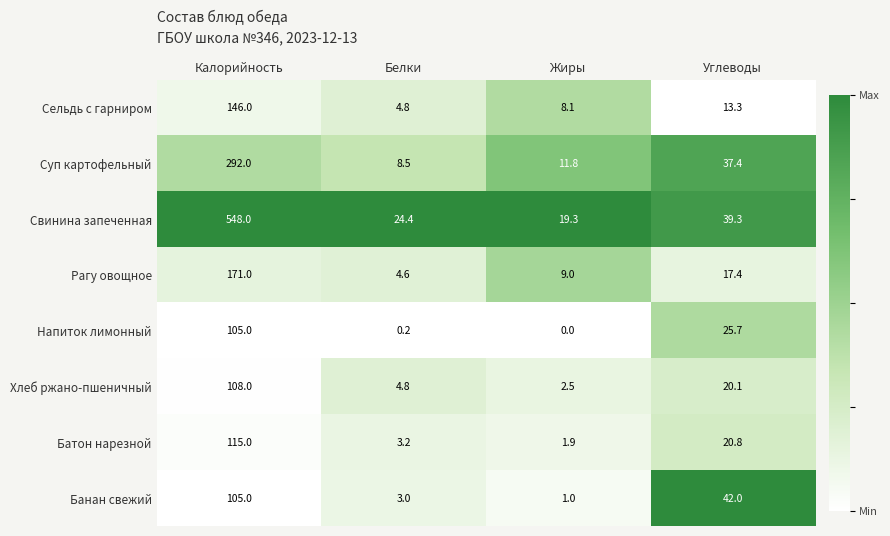

What is the greatest value displayed?

548.0